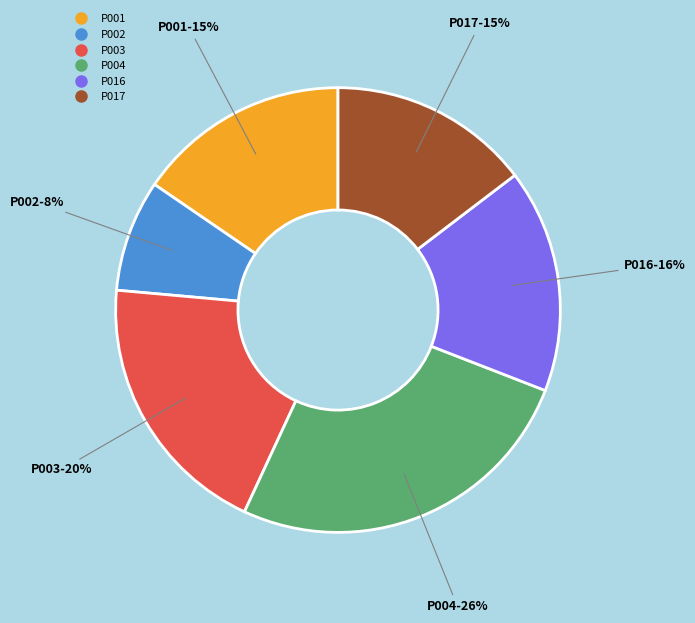

Combined, do Р001 and Р003 account for over 50%?

No